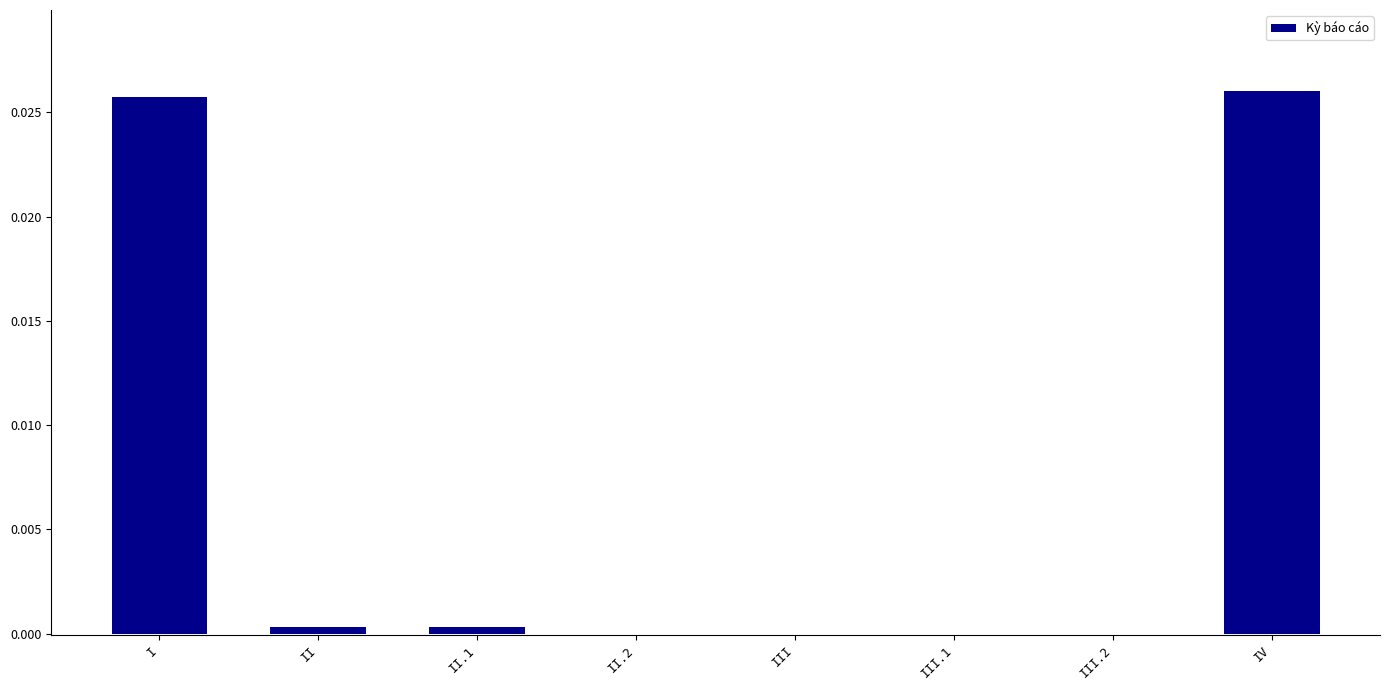

At which category does the chart reach its peak across all series?

IV